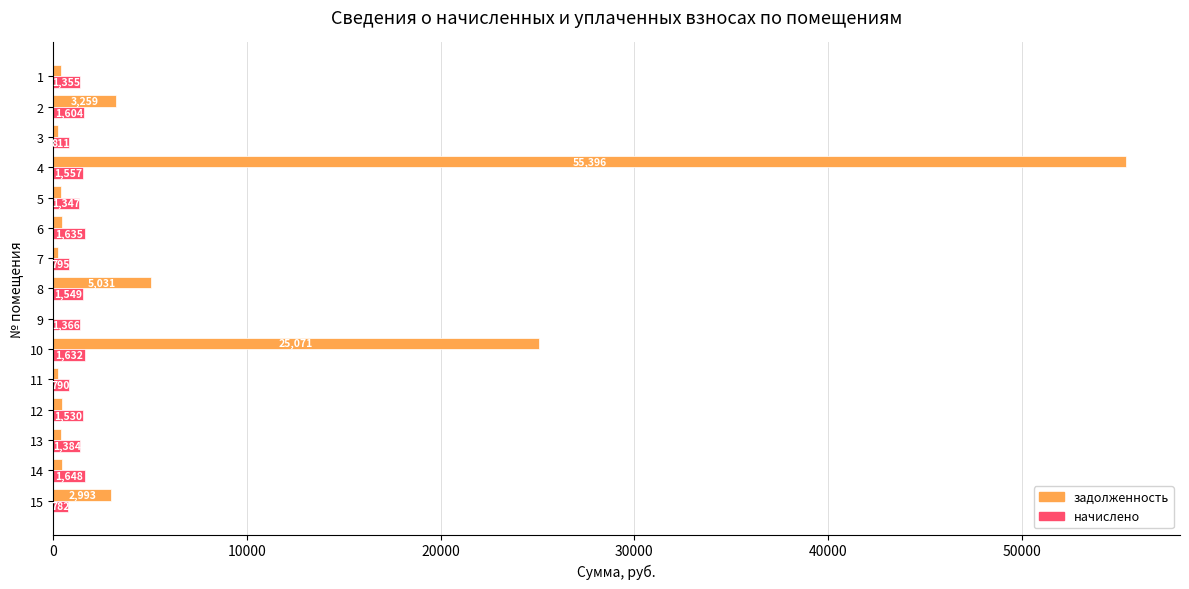

At which label is начислено closest to 1215?

5